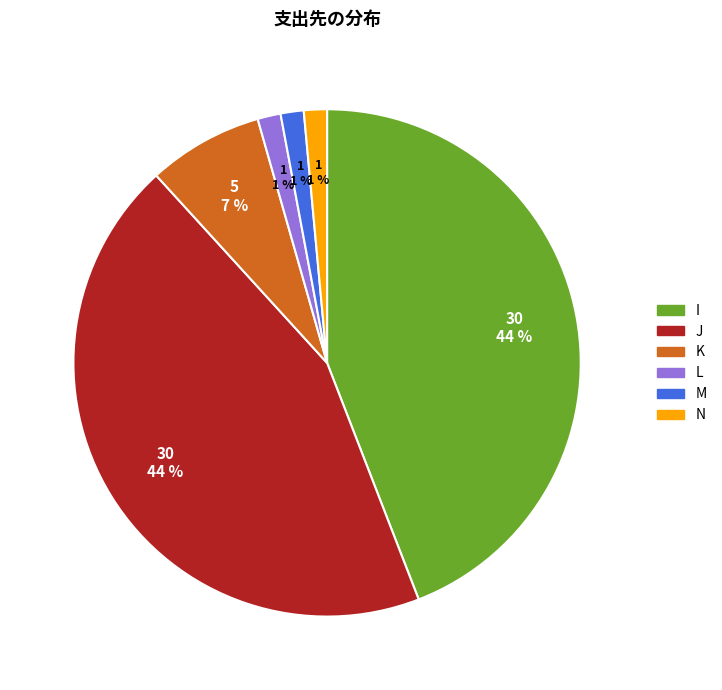

Which has a higher value, L or K?

K